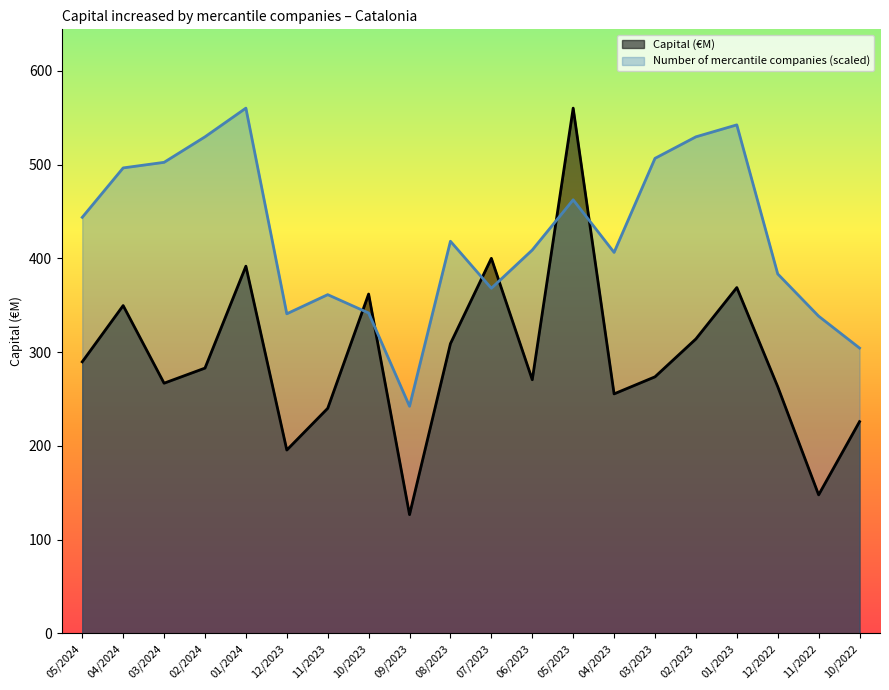

How many data points does each series have?

20